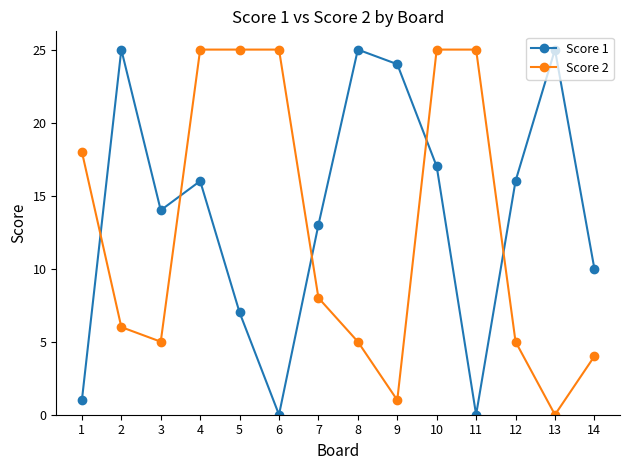

At which category does Score 1 reach its first local peak?

2